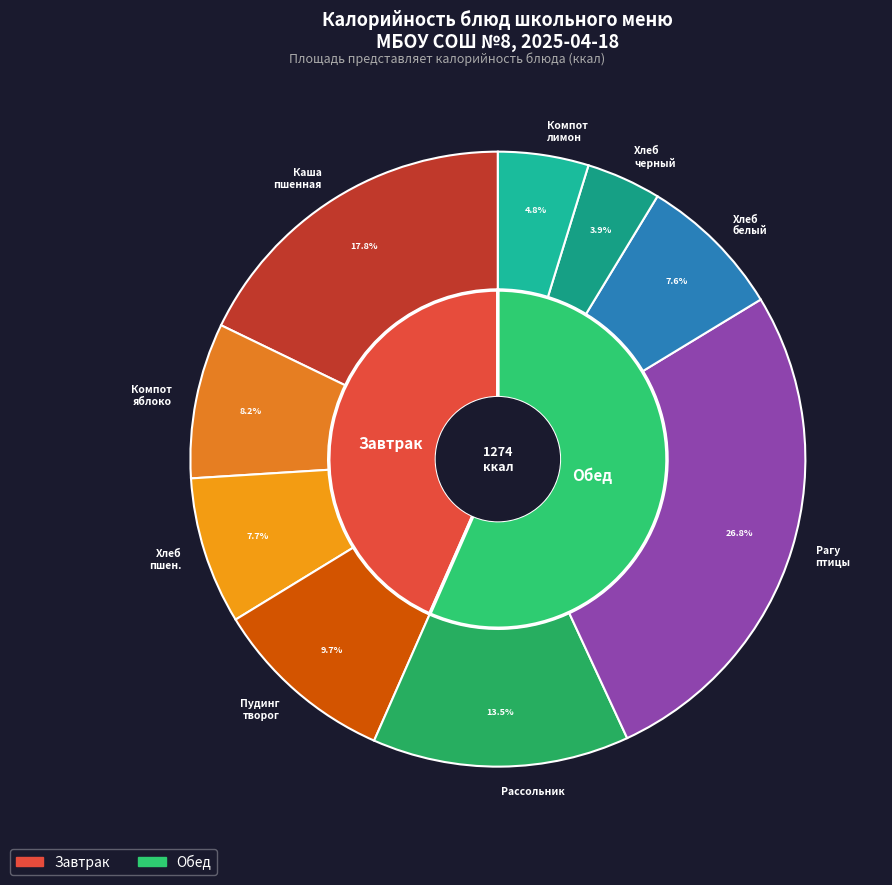

To the nearest percent, what is the difference between the largest and smallest slice percentages?

23%